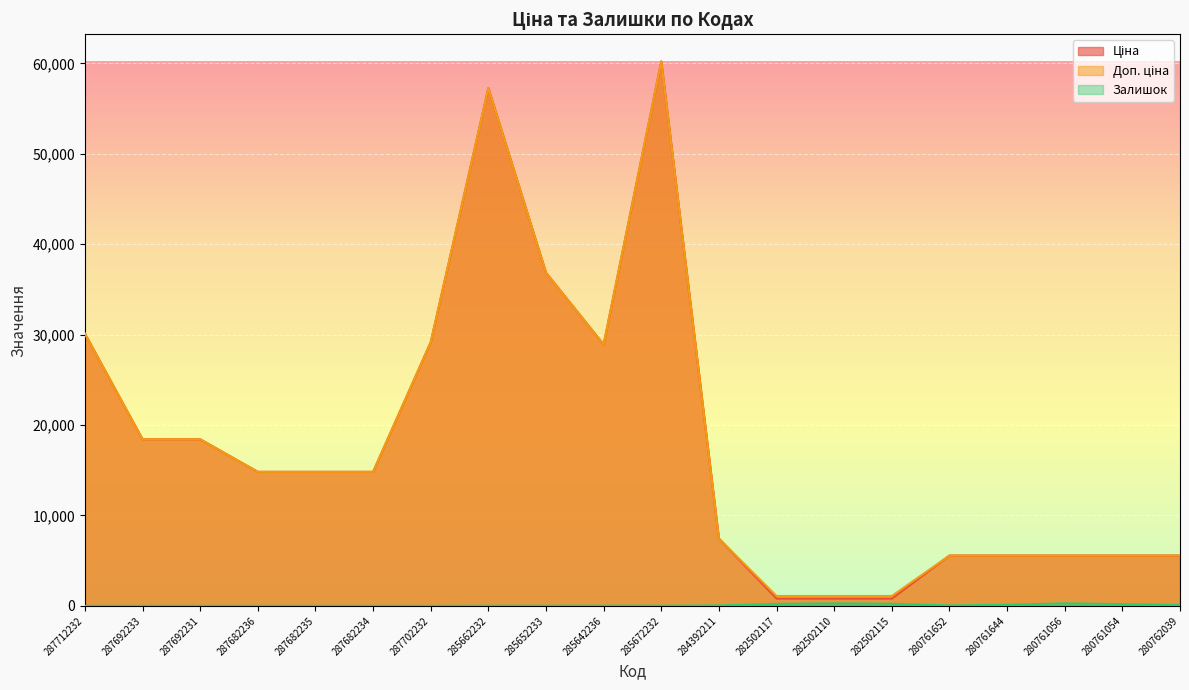

What is the average value of the Доп. ціна series?

18113.2